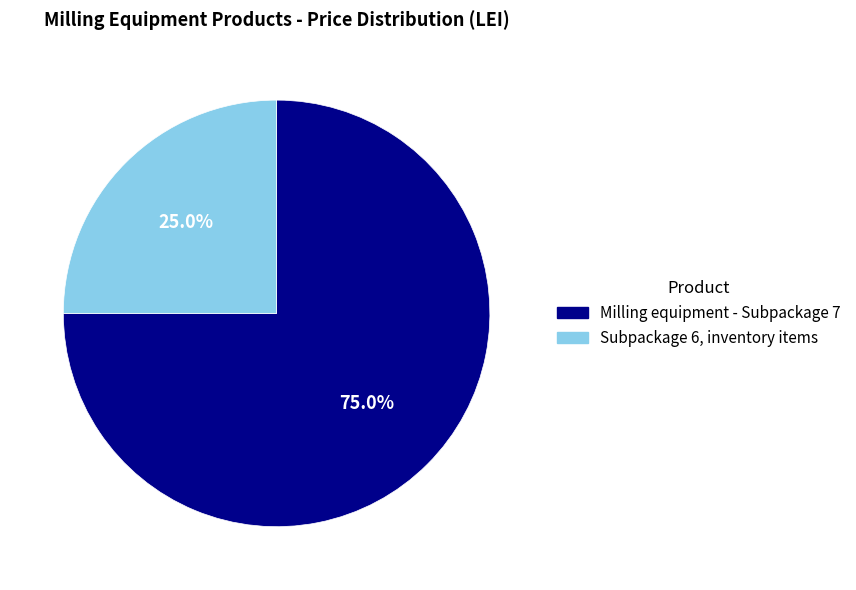

Rank the categories by value from highest to lowest.

Milling equipment - Subpackage 7, Subpackage 6, inventory items